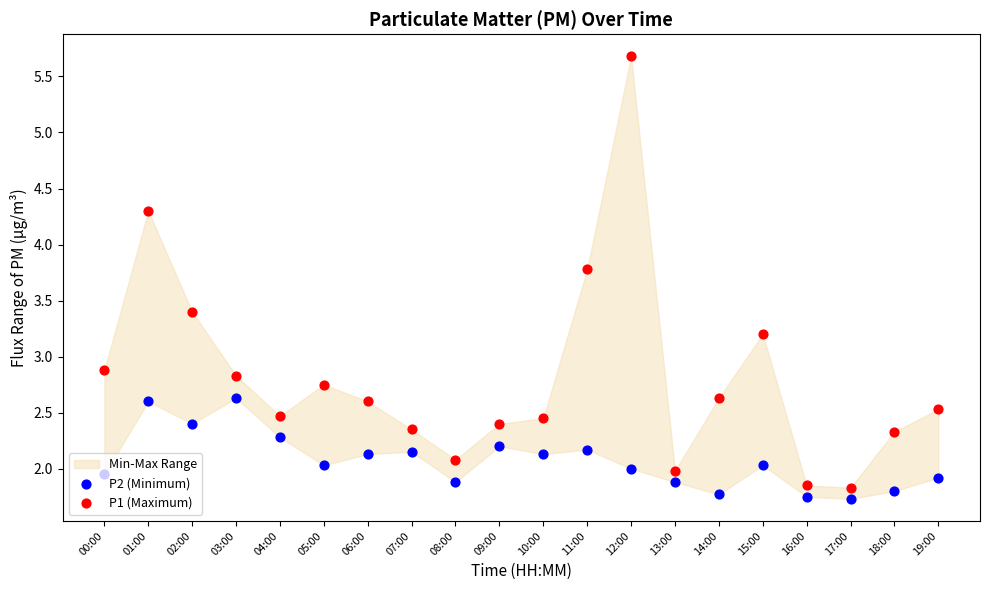

Which series has the largest total across all categories?

P1 (Maximum)